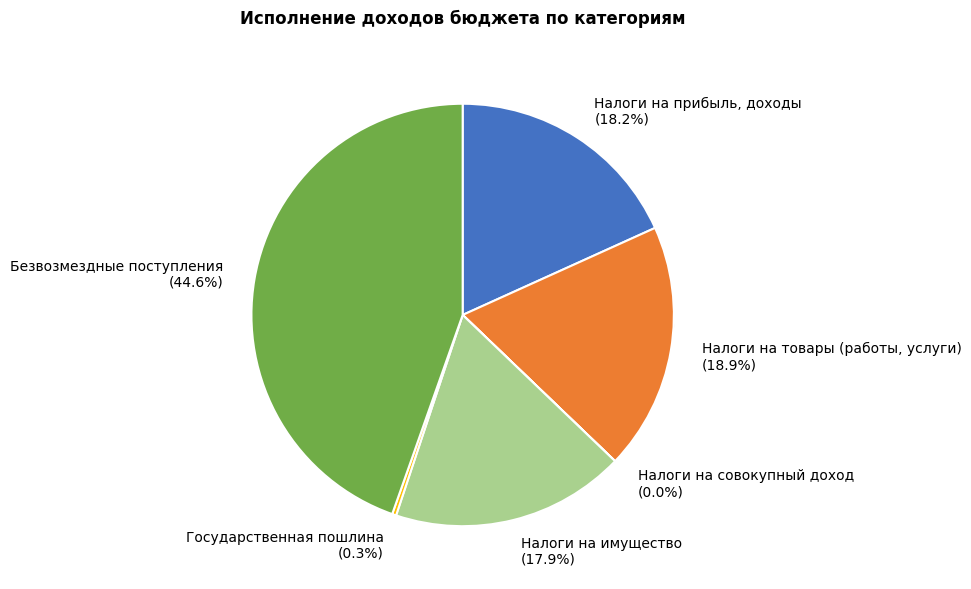

To the nearest percent, what portion does Налоги на товары (работы, услуги) represent?

19%